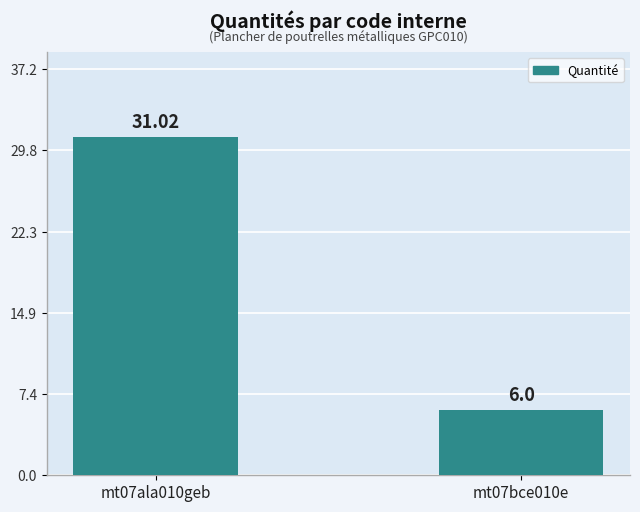

What is the smallest value displayed?

6.0